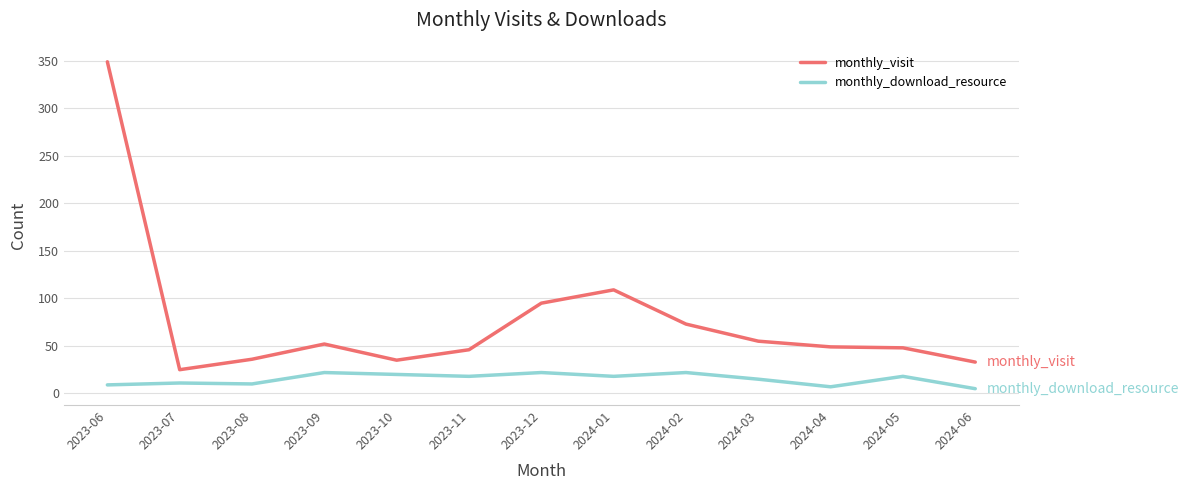

Which category has the highest value in the monthly_visit series?

2023-06